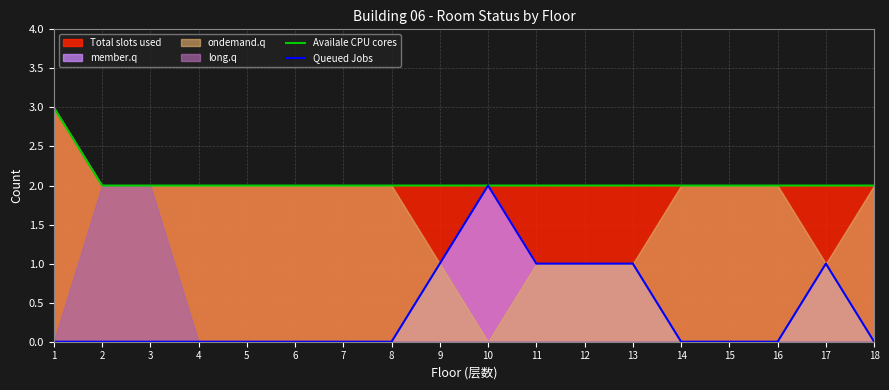

Does the chart have visible grid lines?

Yes